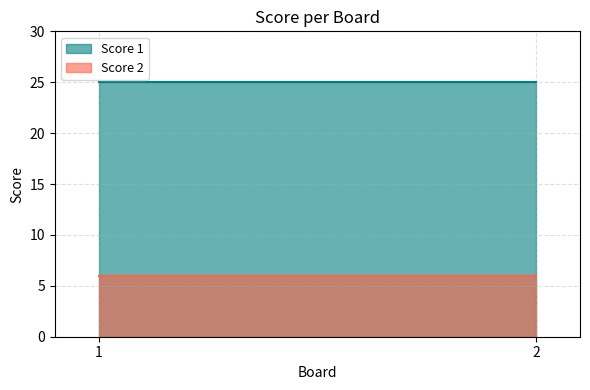

What is the minimum value shown in the chart?

6